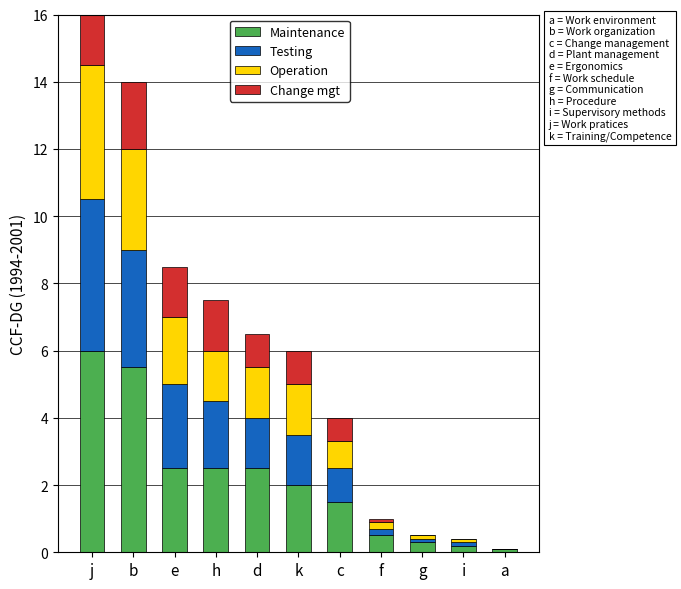

Which category has the highest value in the Maintenance series?

j